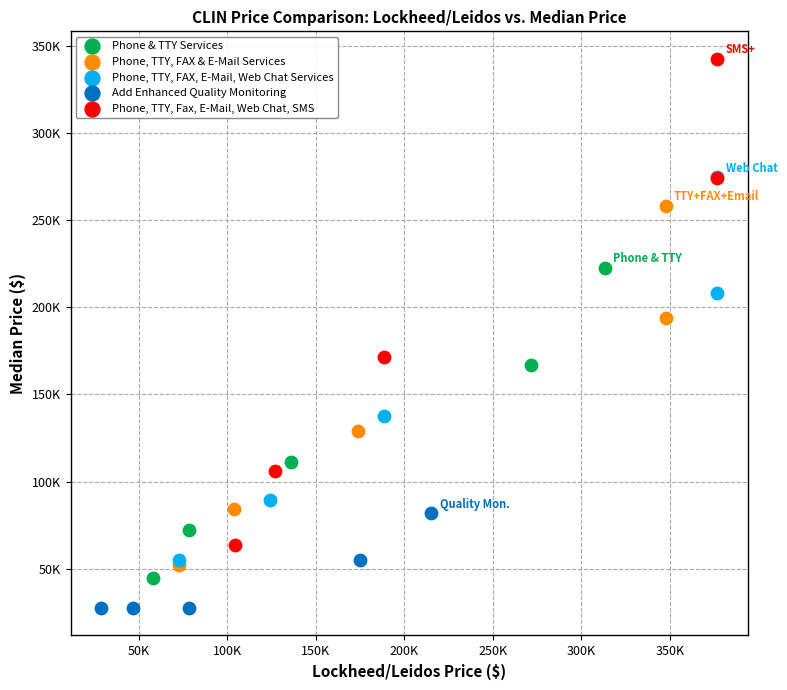

What are all the series names shown in the legend?

Phone & TTY Services, Phone, TTY, FAX & E-Mail Services, Phone, TTY, FAX, E-Mail, Web Chat Services, Add Enhanced Quality Monitoring, Phone, TTY, Fax, E-Mail, Web Chat, SMS